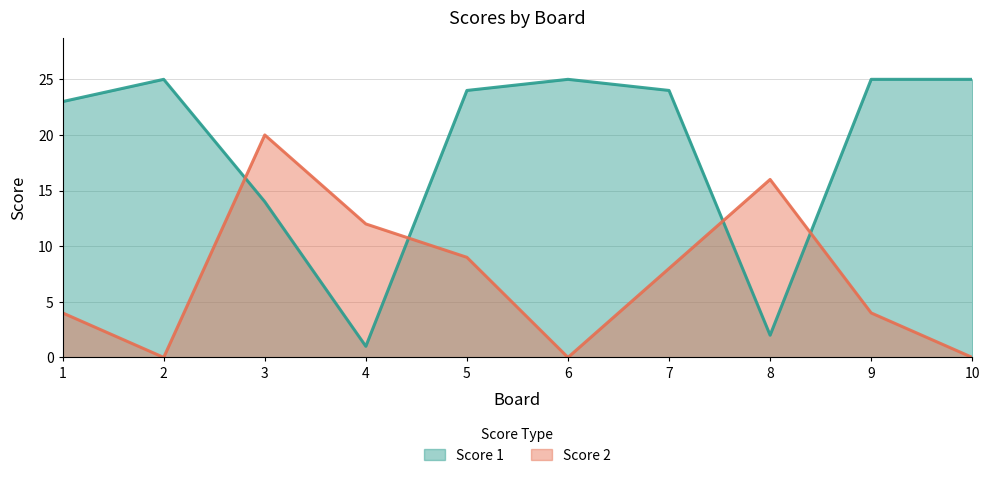

Which series ends up on top after the final intersection of Score 1 and Score 2?

Score 1